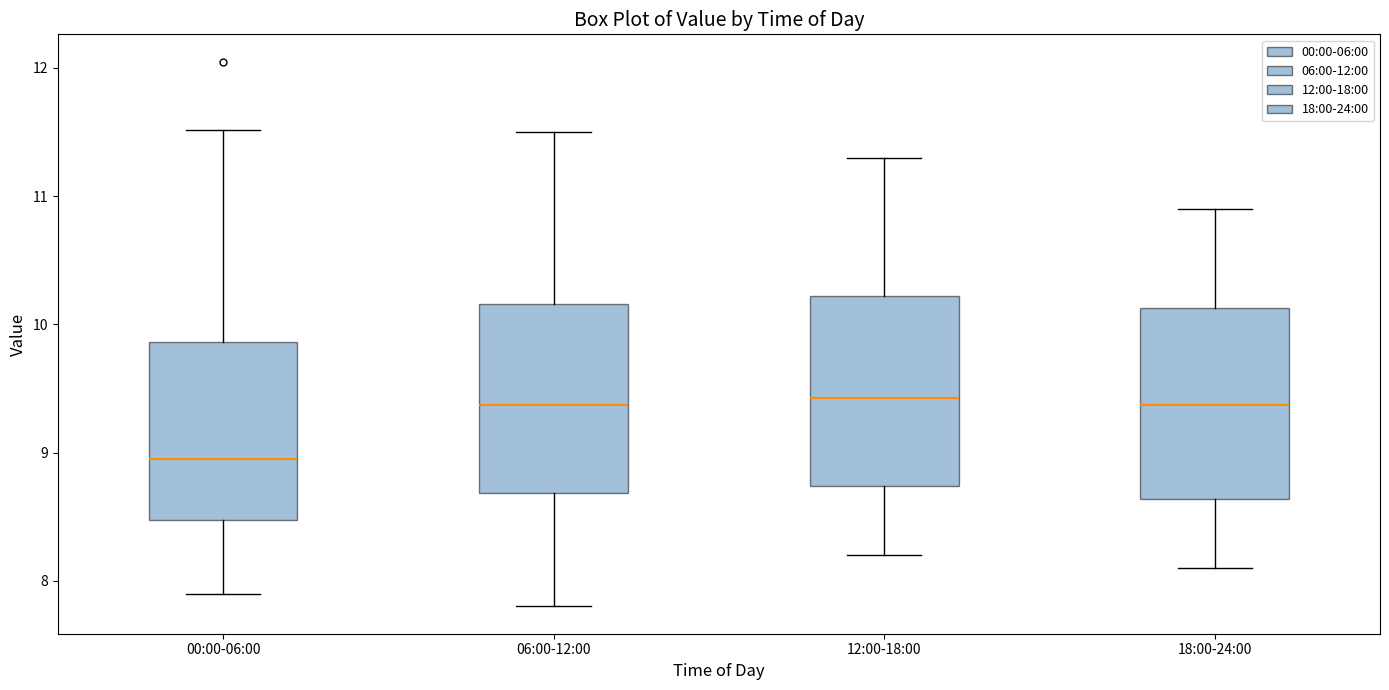

Reading left to right, read every box against the y-axis: the position of its median line, the range the box covers, and the ends of its whiskers. The values are not printed on the chart, so give them approximately, as read against the axis.

00:00-06:00: median 9.0, box 8.5 to 9.9, whiskers 7.9 to 11.5
06:00-12:00: median 9.4, box 8.7 to 10.2, whiskers 7.8 to 11.5
12:00-18:00: median 9.4, box 8.7 to 10.2, whiskers 8.2 to 11.3
18:00-24:00: median 9.4, box 8.6 to 10.1, whiskers 8.1 to 10.9